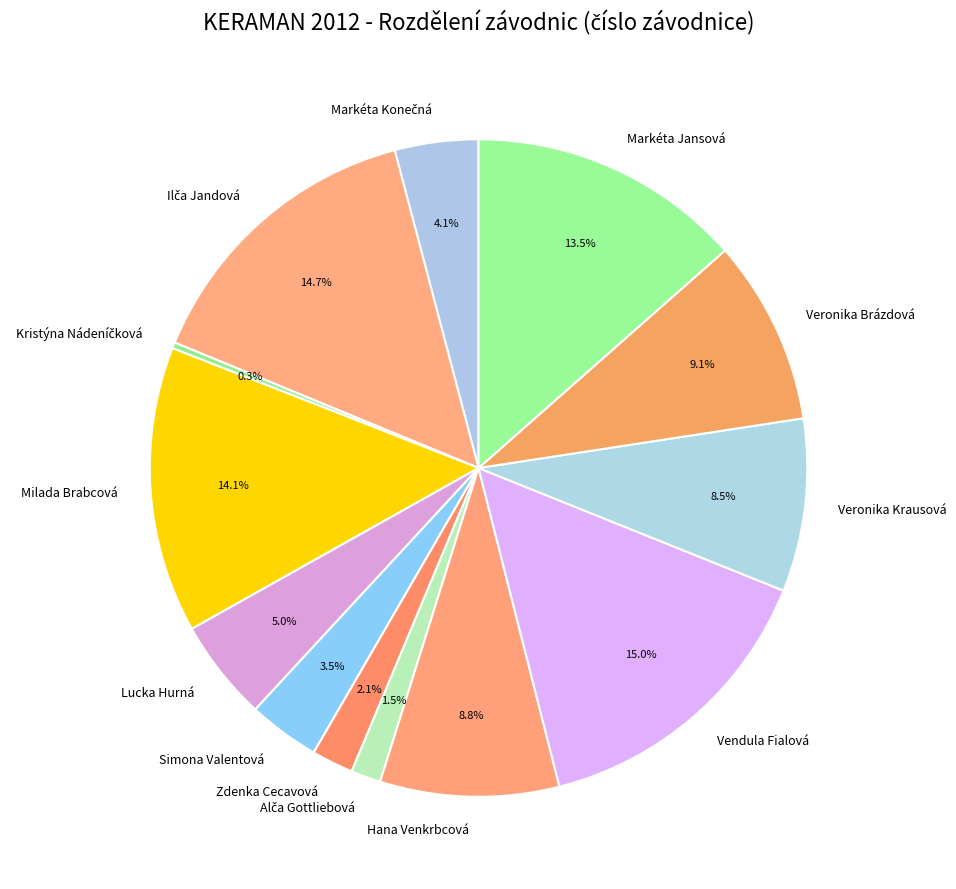

What is the total percentage of Simona Valentová and Veronika Krausová?

12.0%